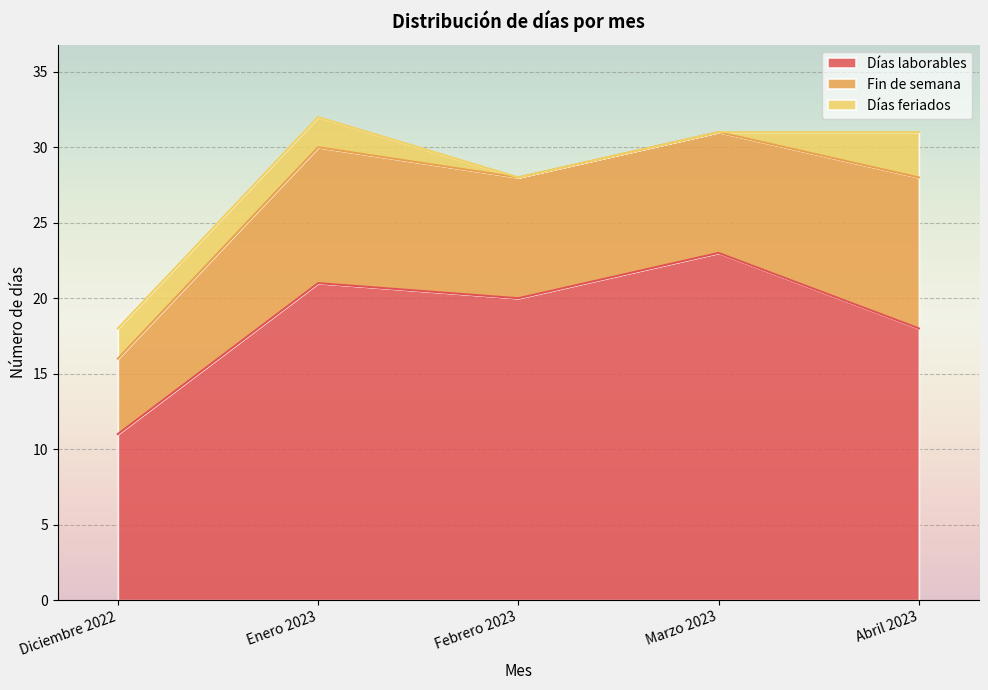

What is the spread (max minus min) of values at Febrero 2023?

20